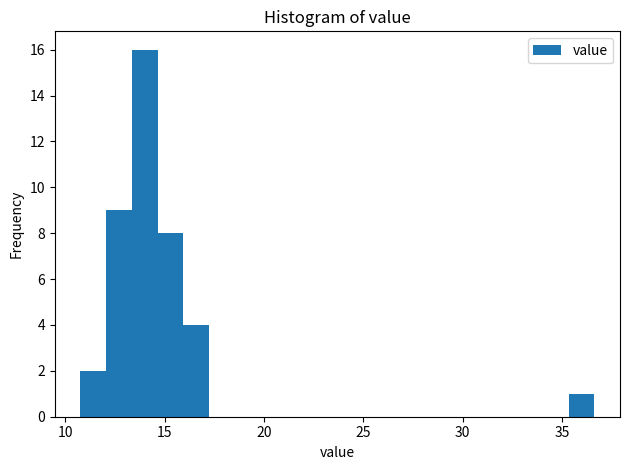

Around what value on the x-axis is the tallest bar? Give the approximate position of its centre, as read against the axis.

14.0